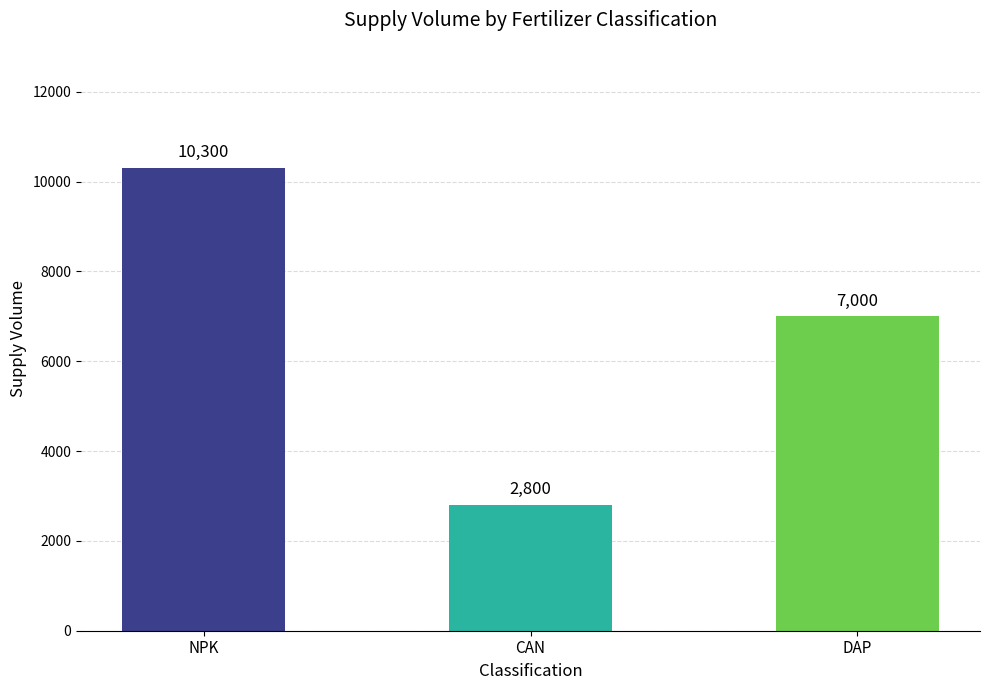

The value at NPK is 16782. True or false?

False